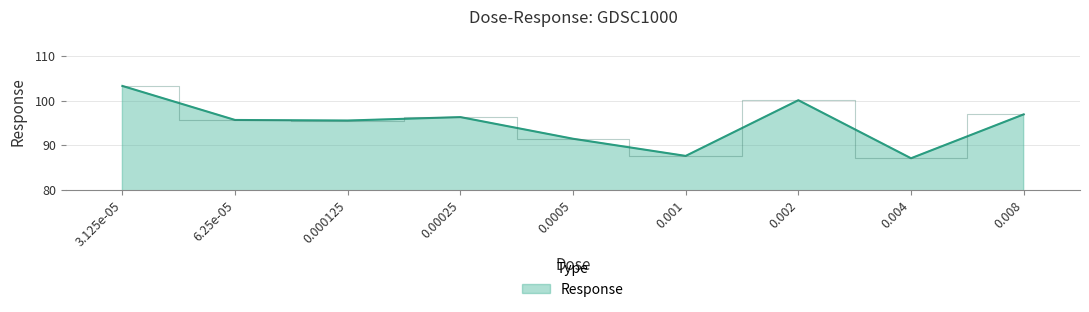

How many categories are shown in the chart?

9